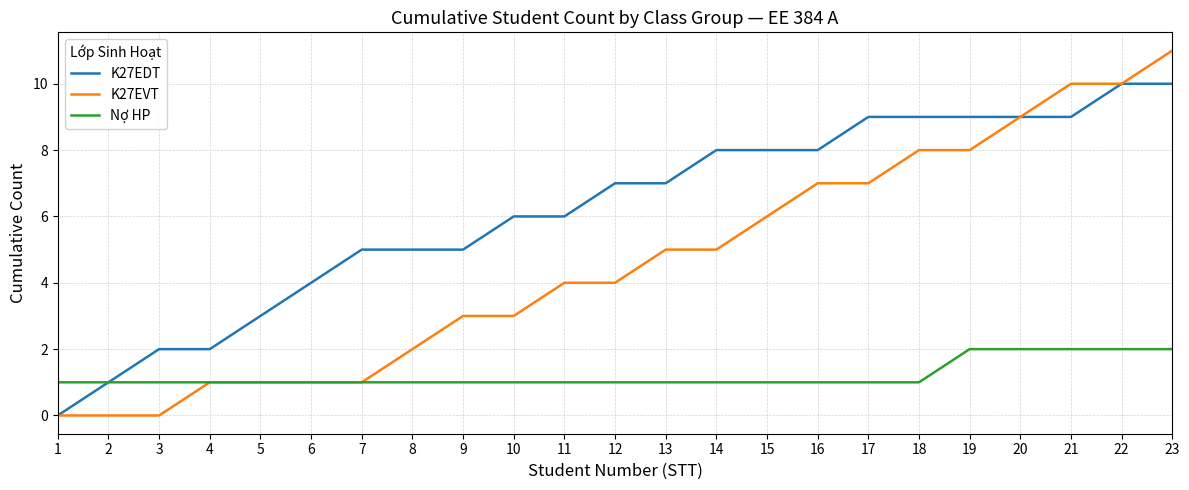

Is it true that K27EDT equals 2 at 4?

True